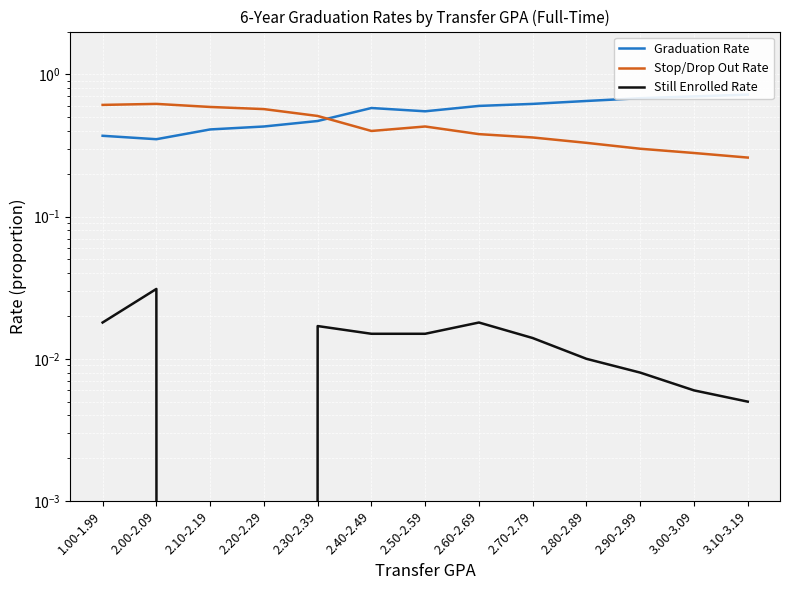

At 2.60-2.69, list the series in order from largest to smallest.

Graduation Rate, Stop/Drop Out Rate, Still Enrolled Rate